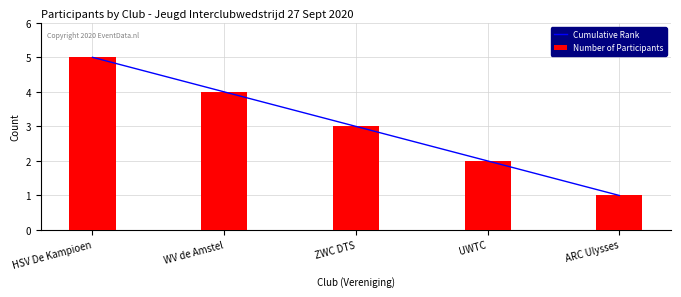

How many Cumulative Rank values are between 2 and 4?

3